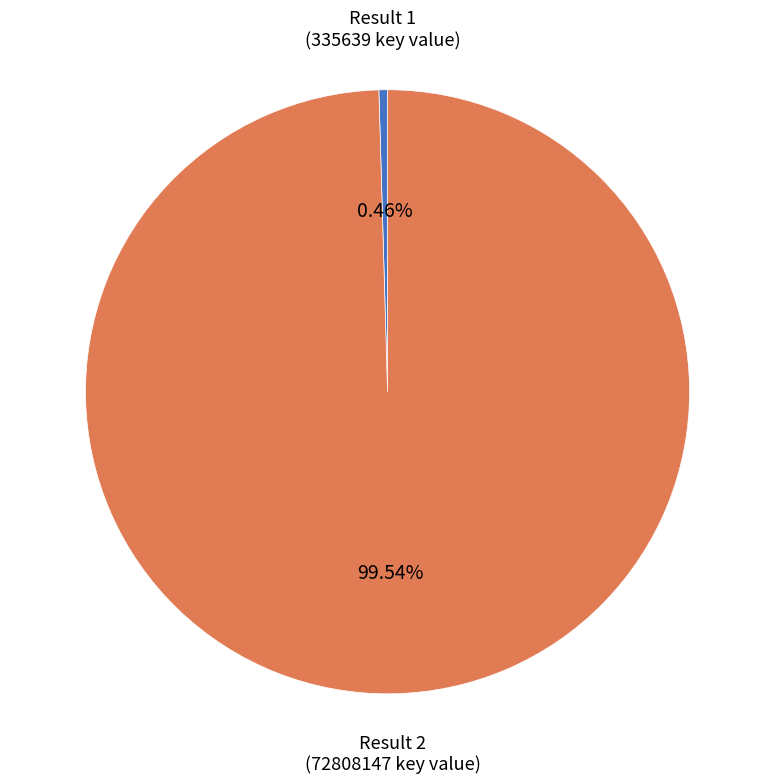

What is the majority slice?

Result 2 (72808147 key value)